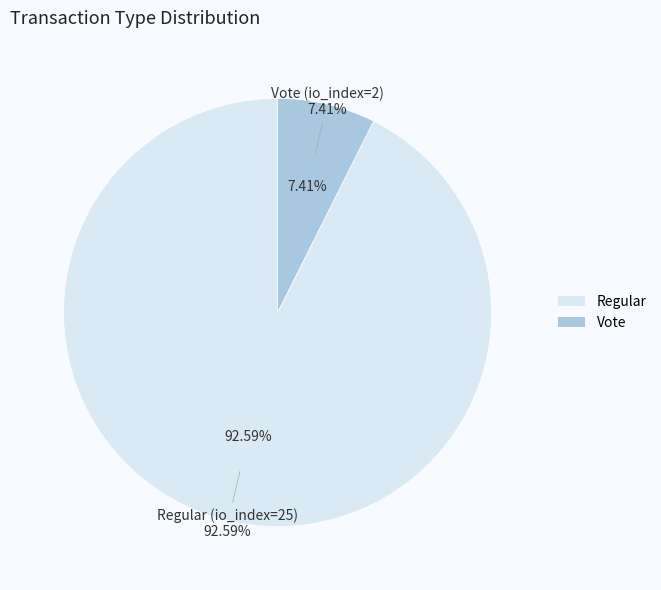

Is there a majority slice in this chart?

Yes